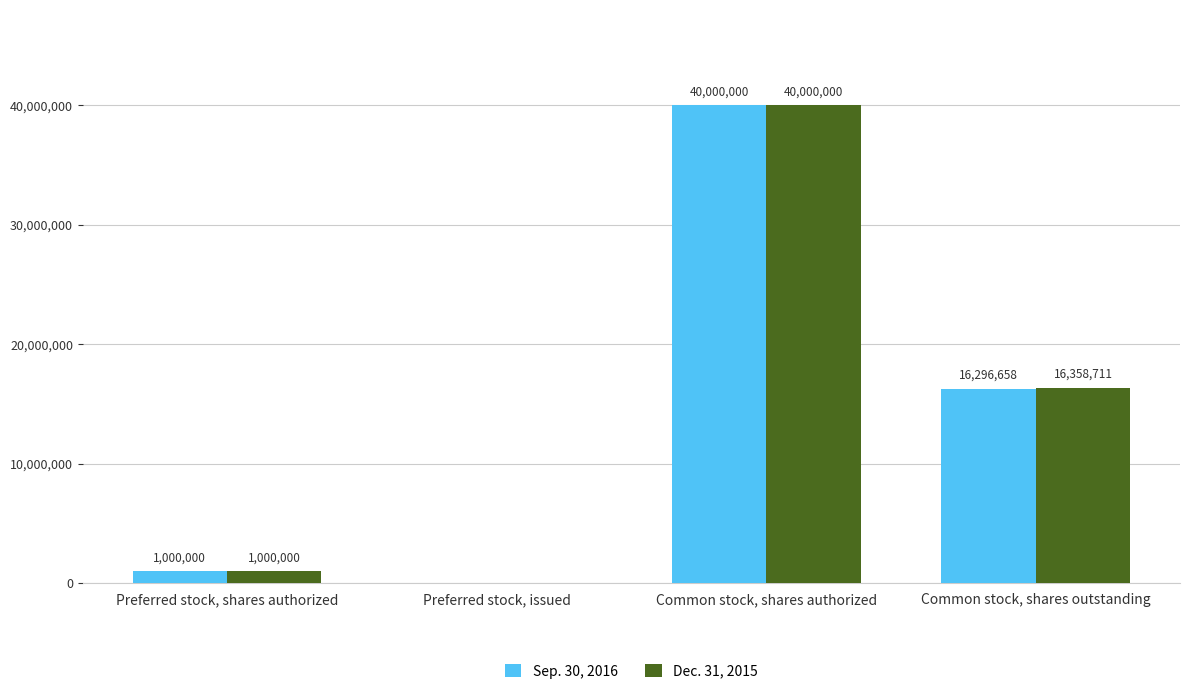

How many values in Sep. 30, 2016 are above zero?

3